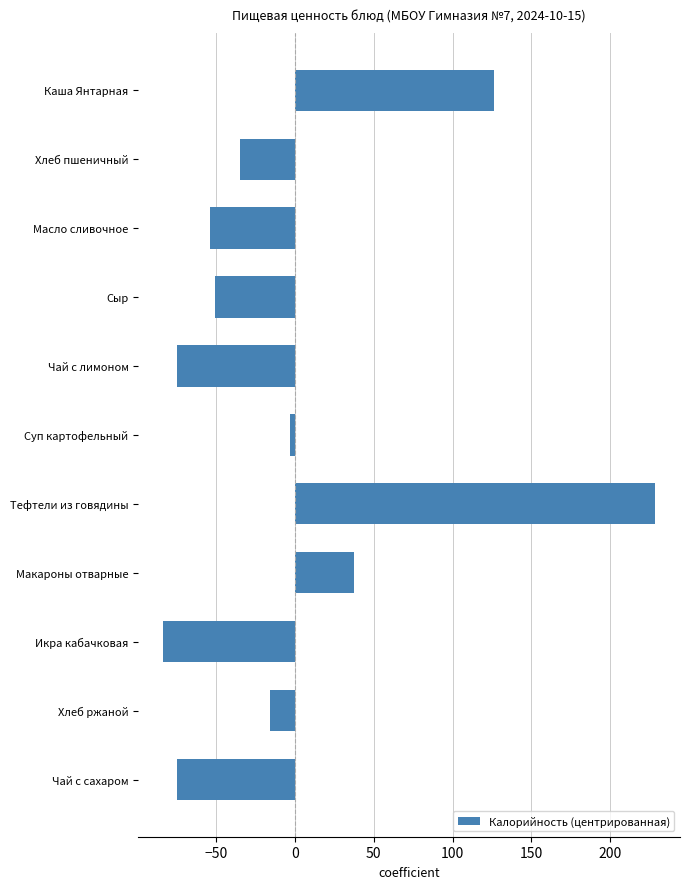

What value does the data have at Сыр?

-51.0